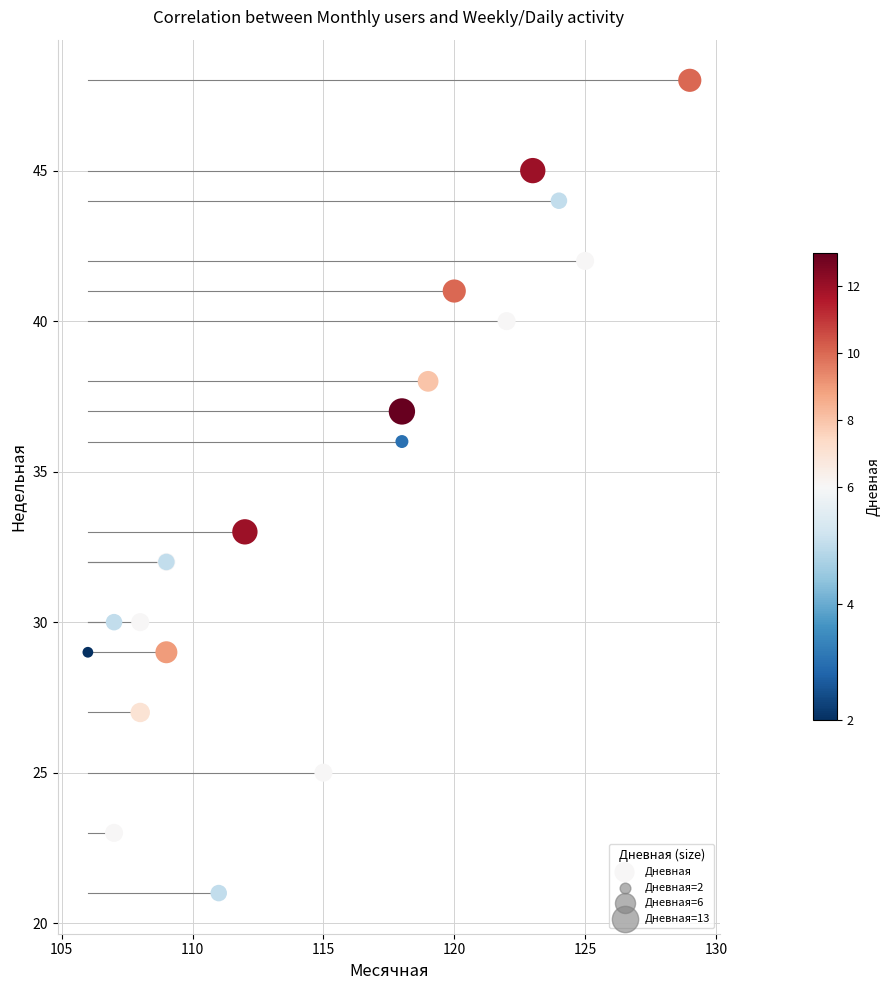

What Y value in the scatter plot is closest to 34?

33